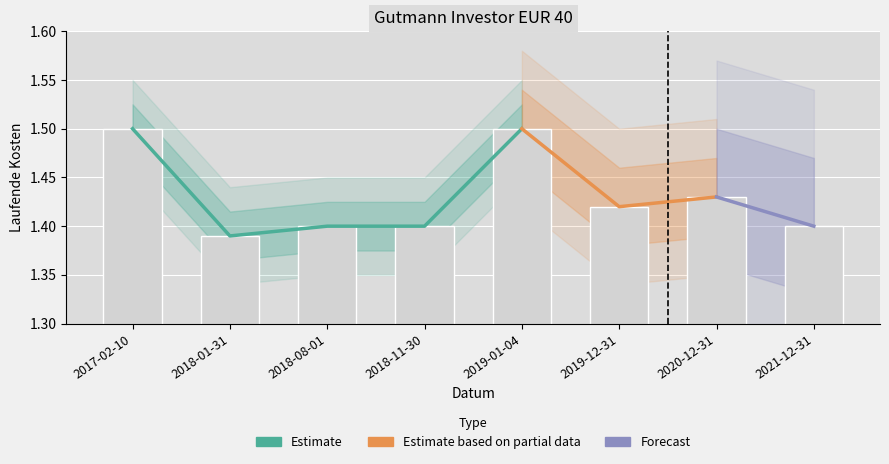

Are the bars grouped side by side (vs. stacked)?

No